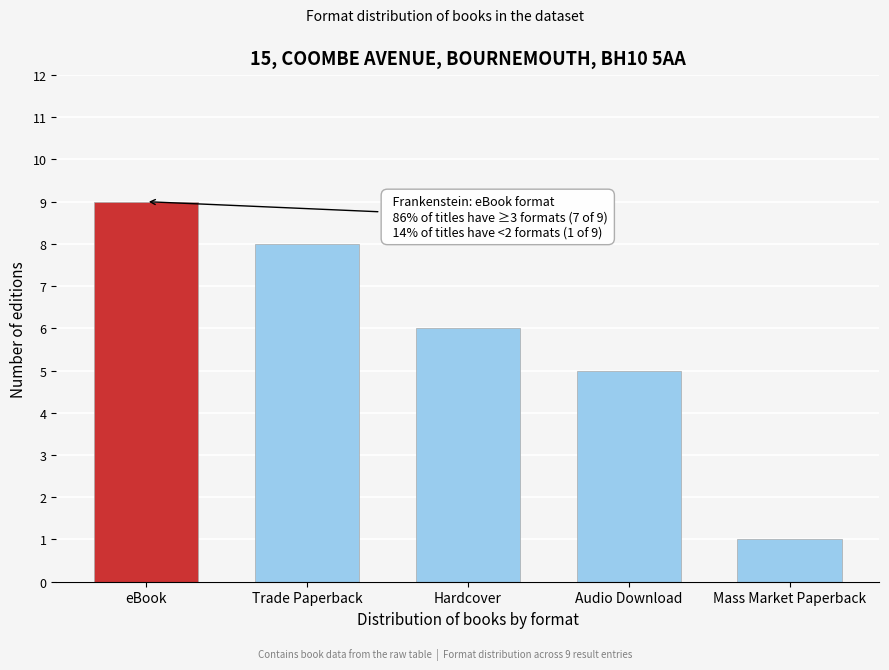

Reading left to right, list all the values displayed in this chart.

9	8	6	5	1